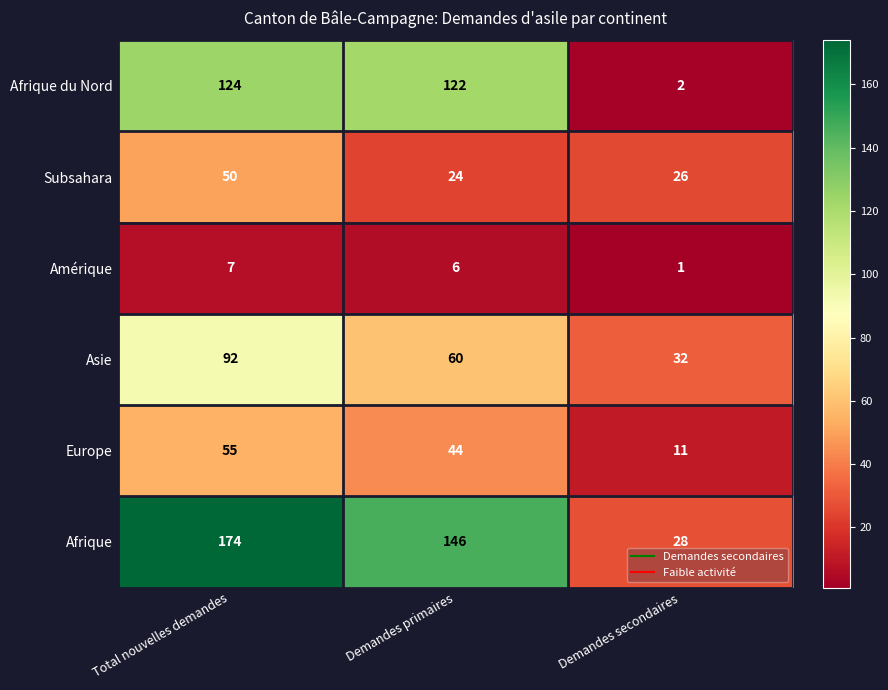

What is the difference between the highest and lowest values at Demandes secondaires?

31